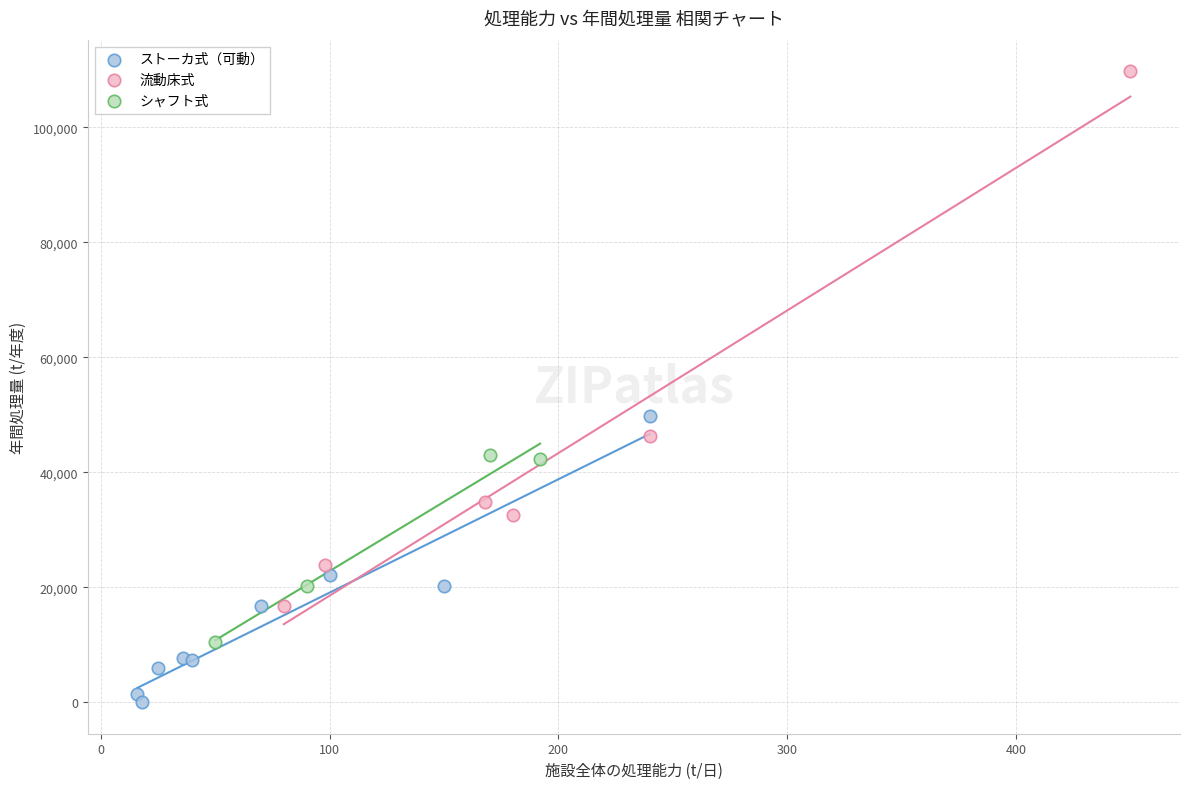

Which series reaches the minimum Y coordinate?

ストーカ式（可動）